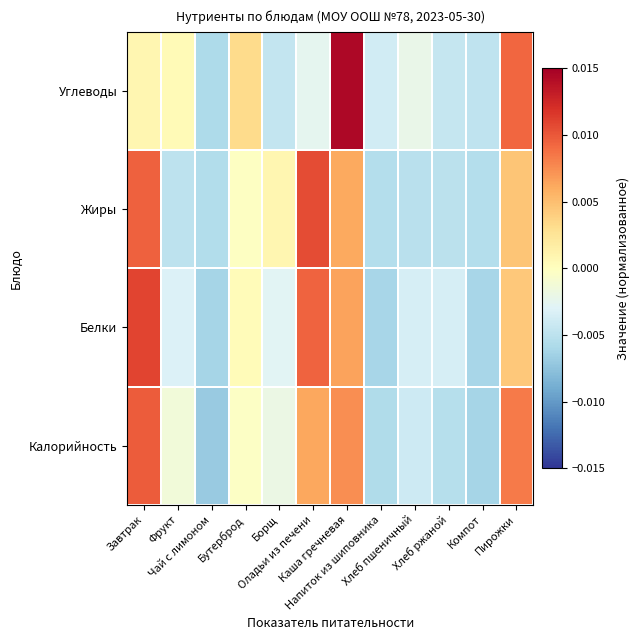

Reading right to left, transcribe all the data shown in this chart.

Калорийность: Пирожки=0.0	Компот=-0.0	Хлеб ржаной=-0.0	Хлеб пшеничный=-0.0	Напиток из шиповника=-0.0	Каша гречневая=0.0	Оладьи из печени=0.0	Борщ=-0.0	Бутерброд=-0.0	Чай с лимоном=-0.0	Фрукт=-0.0	Завтрак=0.0
Белки: Пирожки=0.0	Компот=-0.0	Хлеб ржаной=-0.0	Хлеб пшеничный=-0.0	Напиток из шиповника=-0.0	Каша гречневая=0.0	Оладьи из печени=0.0	Борщ=-0.0	Бутерброд=0.0	Чай с лимоном=-0.0	Фрукт=-0.0	Завтрак=0.0
Жиры: Пирожки=0.0	Компот=-0.0	Хлеб ржаной=-0.0	Хлеб пшеничный=-0.0	Напиток из шиповника=-0.0	Каша гречневая=0.0	Оладьи из печени=0.0	Борщ=0.0	Бутерброд=-0.0	Чай с лимоном=-0.0	Фрукт=-0.0	Завтрак=0.0
Углеводы: Пирожки=0.0	Компот=-0.0	Хлеб ржаной=-0.0	Хлеб пшеничный=-0.0	Напиток из шиповника=-0.0	Каша гречневая=0.0	Оладьи из печени=-0.0	Борщ=-0.0	Бутерброд=0.0	Чай с лимоном=-0.0	Фрукт=0.0	Завтрак=0.0